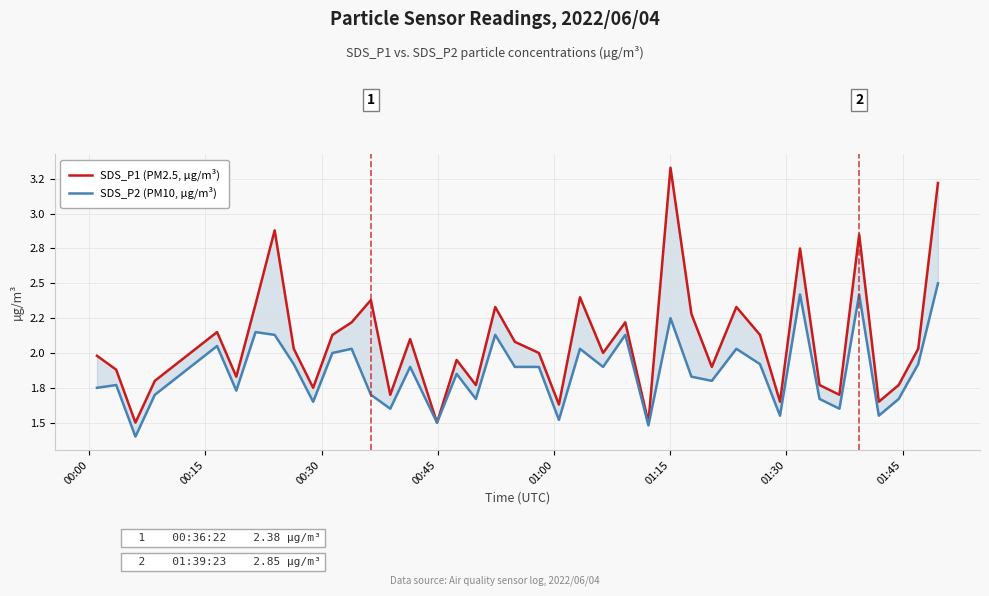

In SDS_P1 (PM2.5, µg/m³), how many points are lower than both neighbors (excluding endpoints)?

13